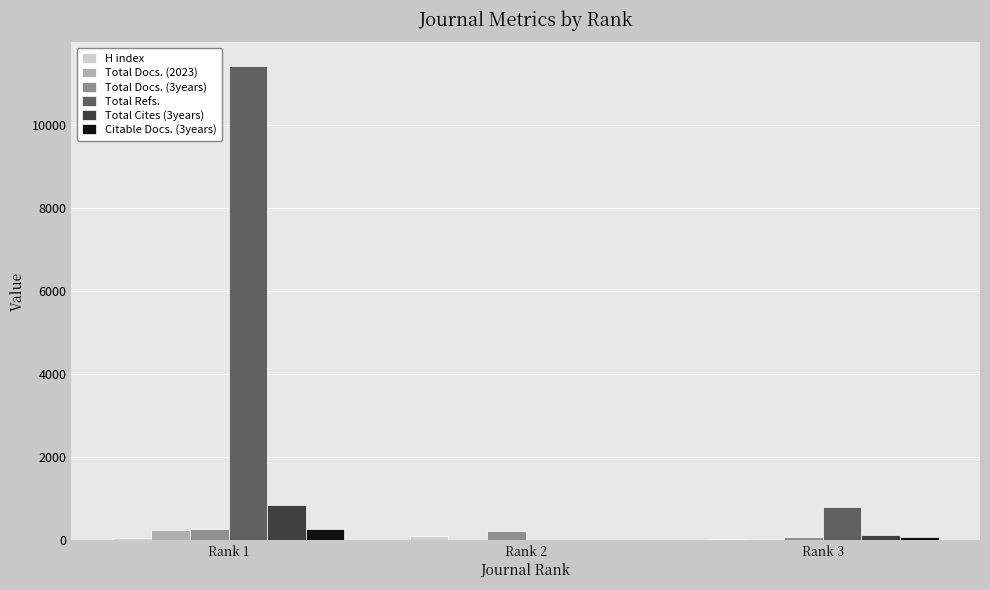

Which series changed the most between Rank 1 and Rank 2?

Total Refs.